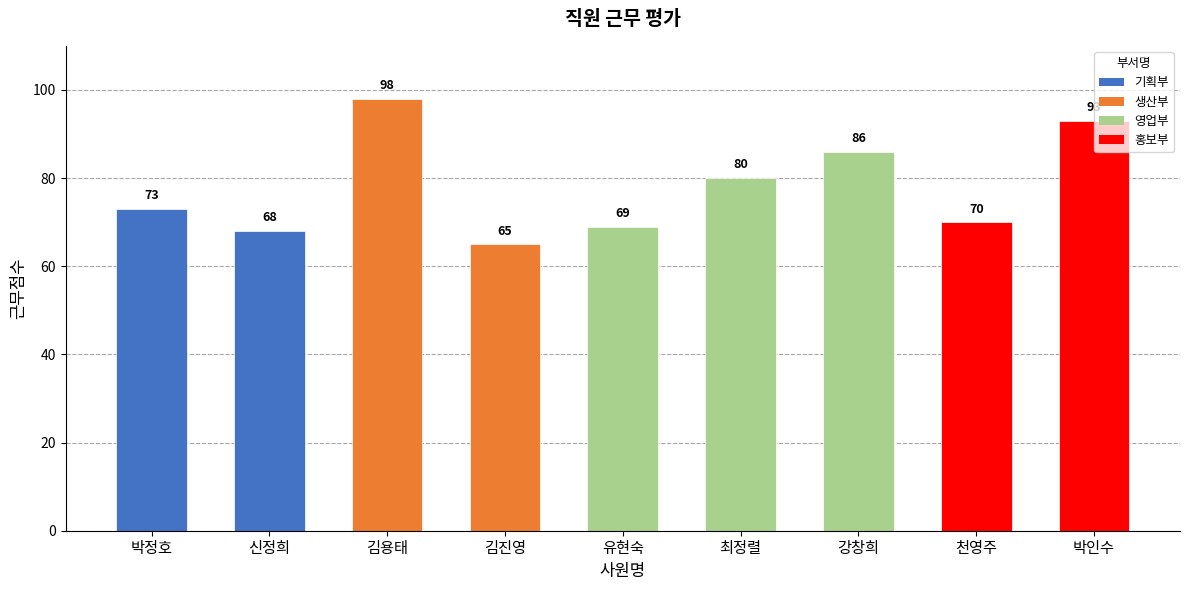

What is the ratio of the value at 유현숙 to the value at 김진영?

1.1